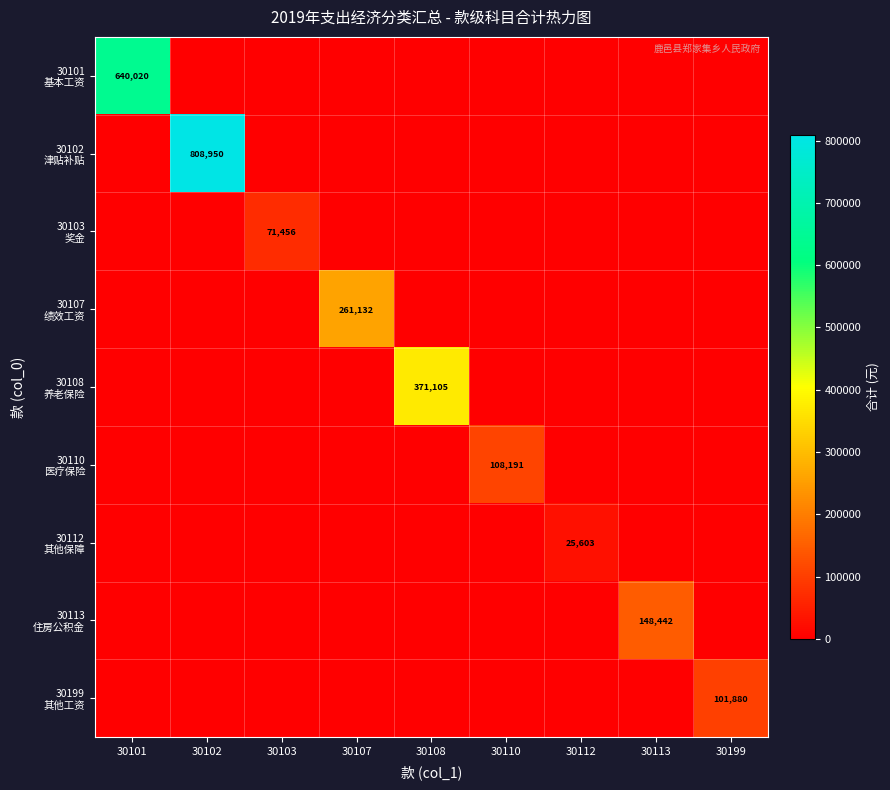

Is the value of 30110 医疗保险 at 30112 greater than the value of 30199 其他工资 at 30101?

No